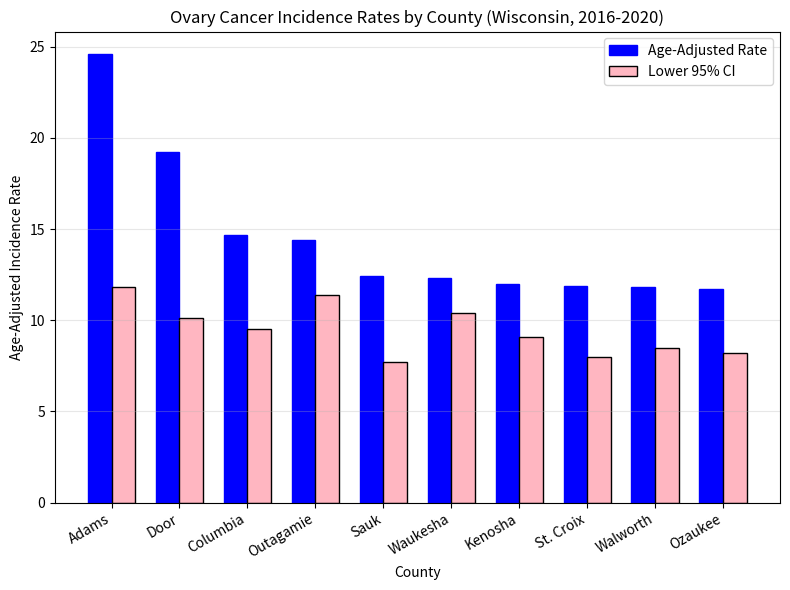

Which category has the lowest value in the Lower 95% CI series?

Sauk